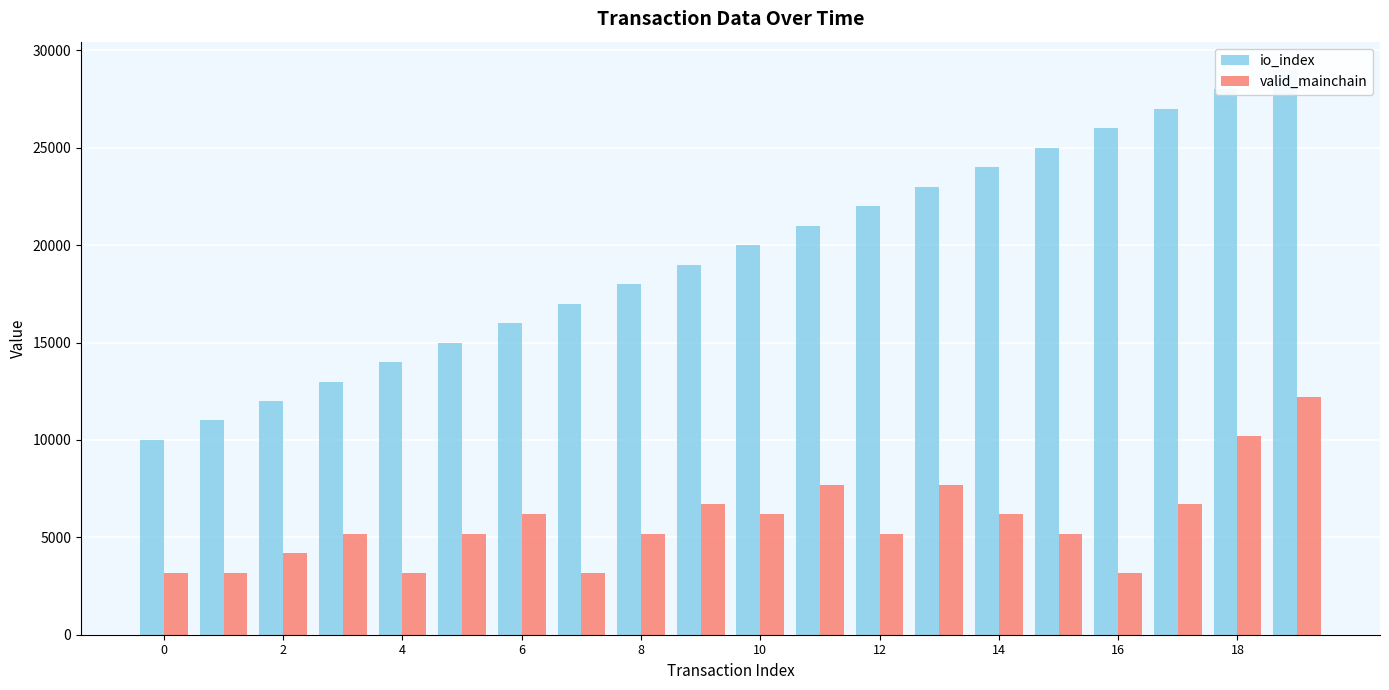

How many groups of bars are there?

20